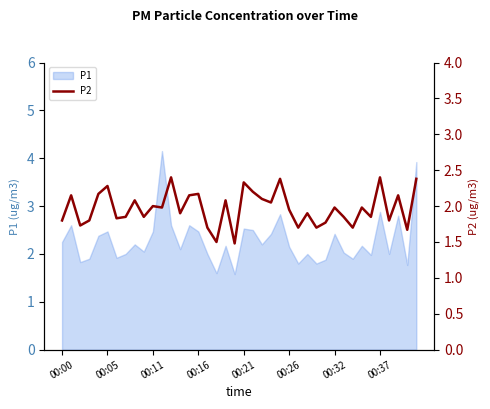

What is the lowest value of the P1 series?

1.6